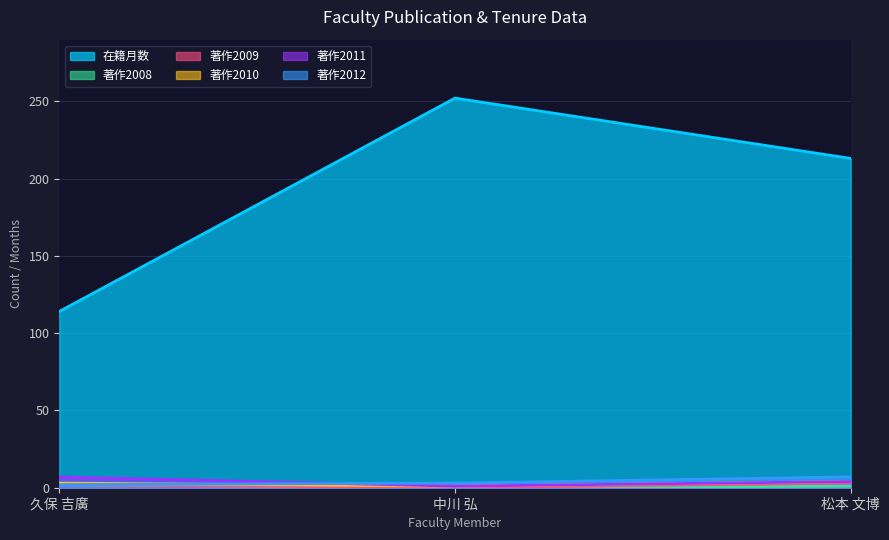

Count the 著作2008 values in the range 0 to 2.

3